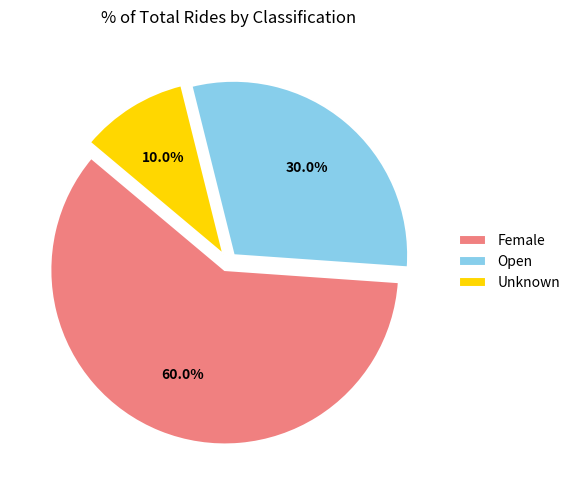

How many segments does this pie chart have?

3